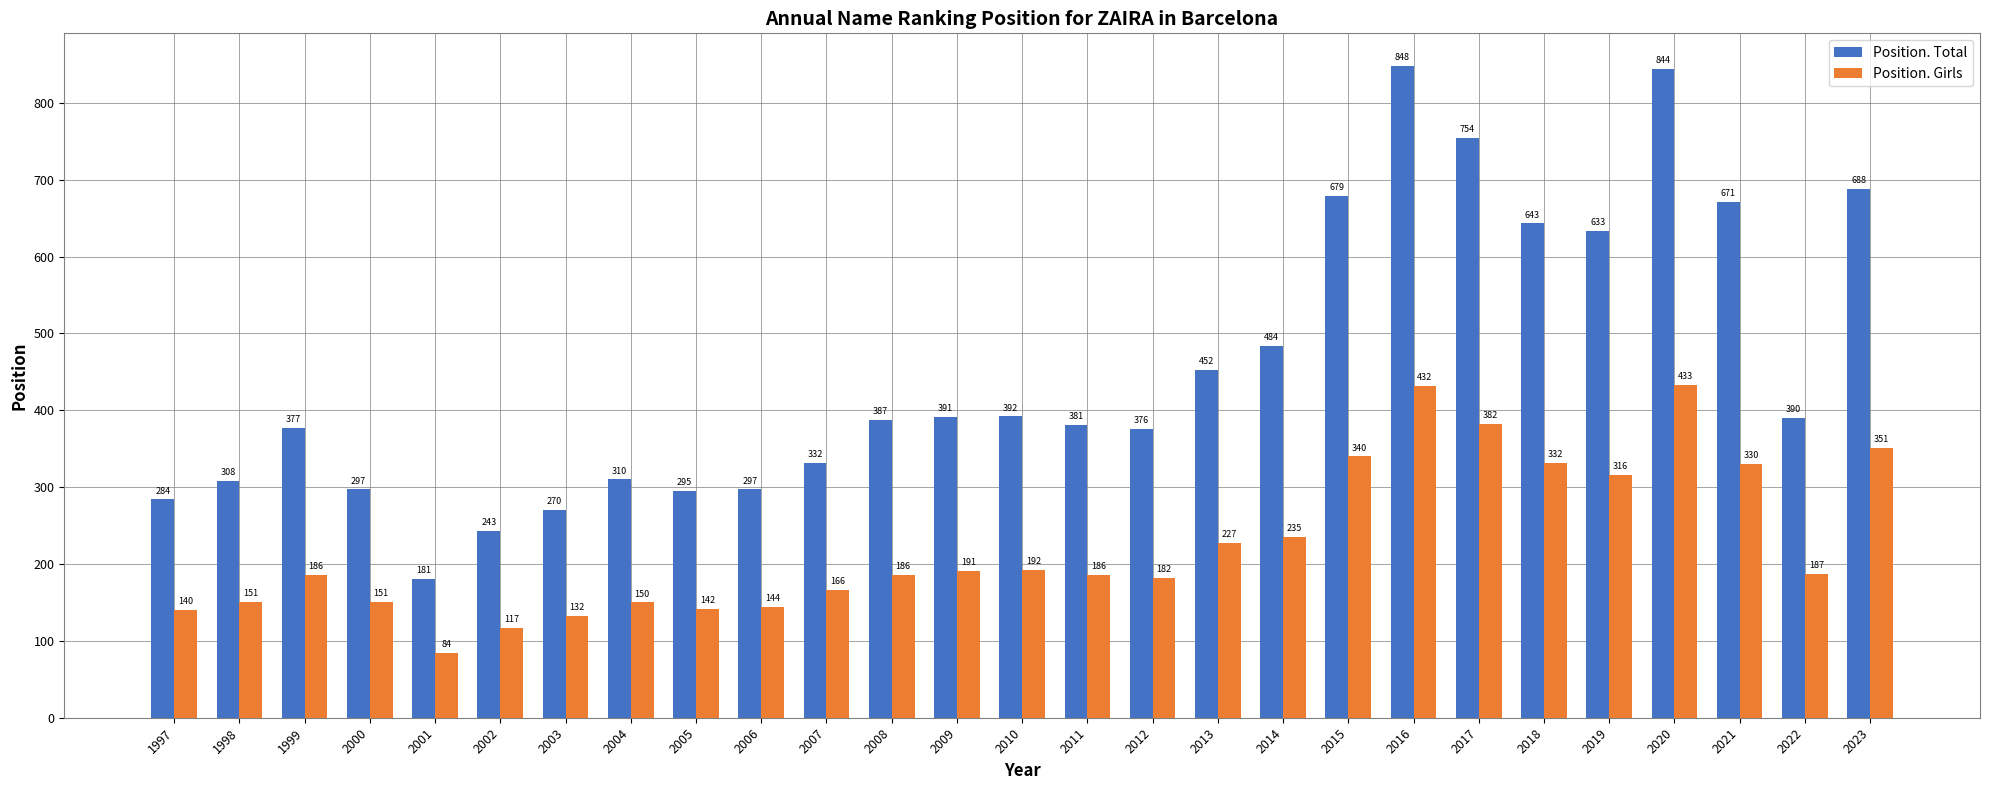

What is the highest value of the Position. Total series?

848